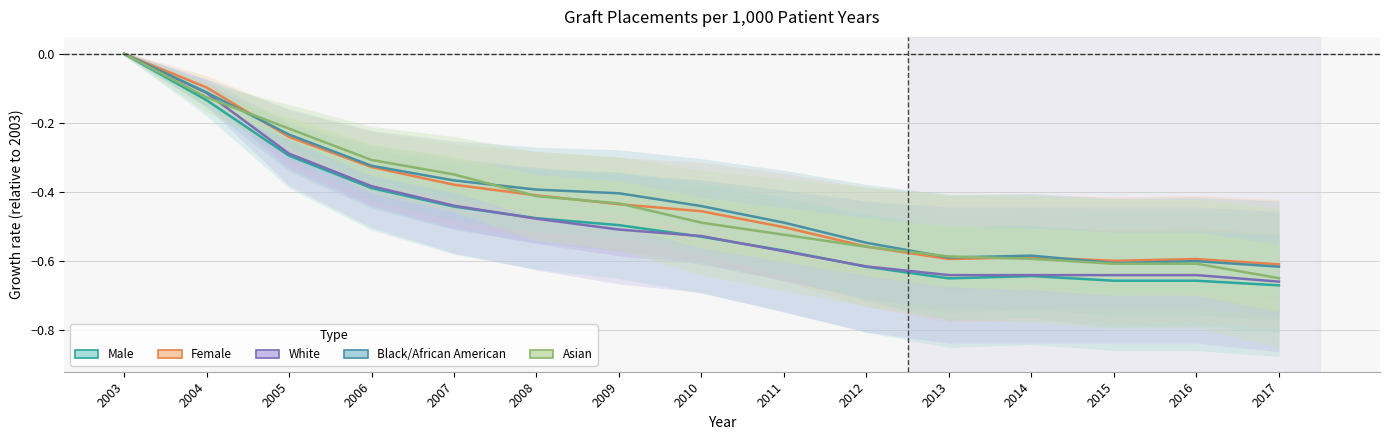

True or false: Female and White intersect in this chart.

False